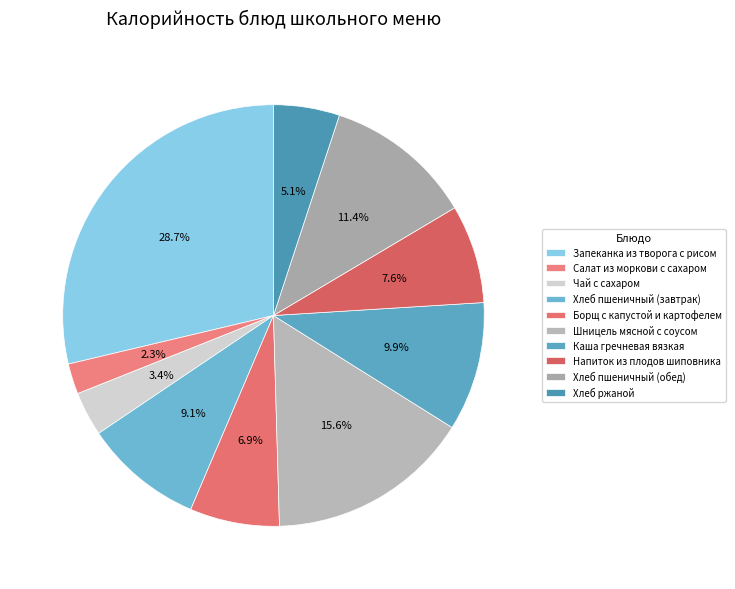

Combined, what portion of the pie is Салат из моркови с сахаром and Шницель мясной с соусом?

18.0%